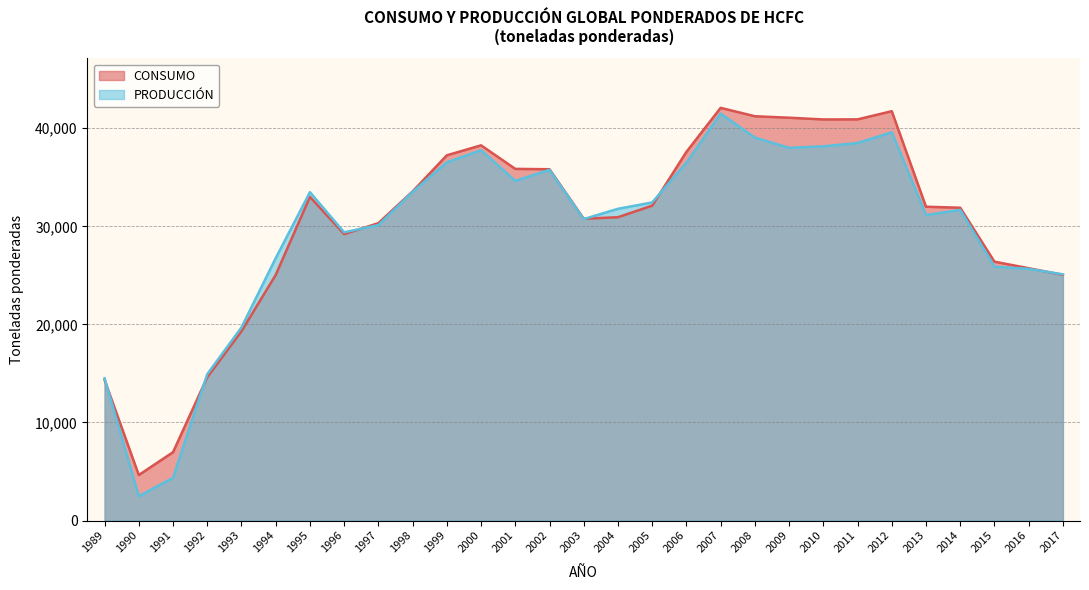

Rank the series by their average value, from lowest to highest.

PRODUCCIÓN, CONSUMO